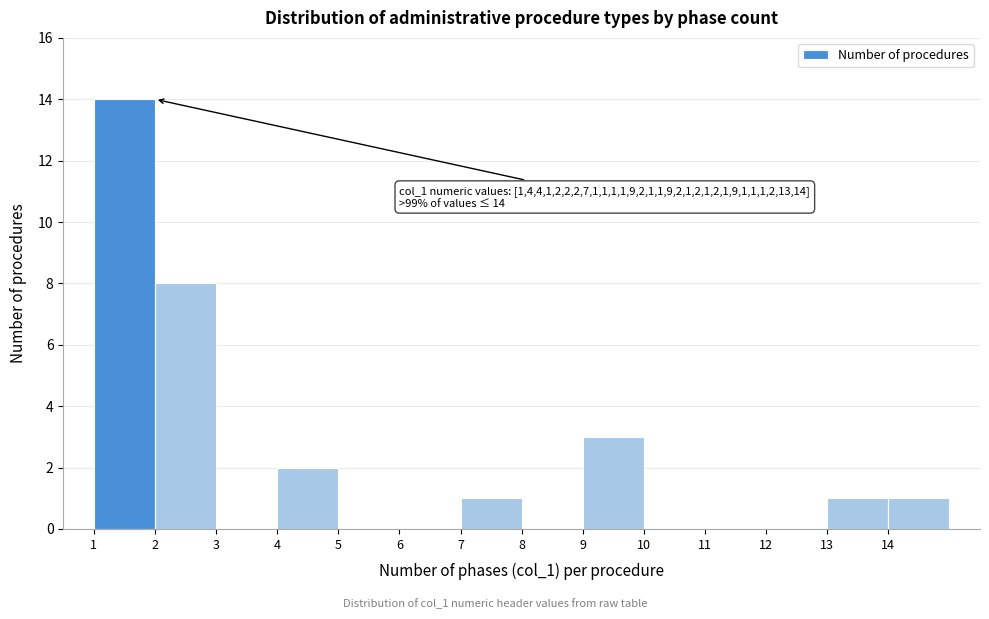

Over which range of the x-axis is the bar tallest?

1 to 2